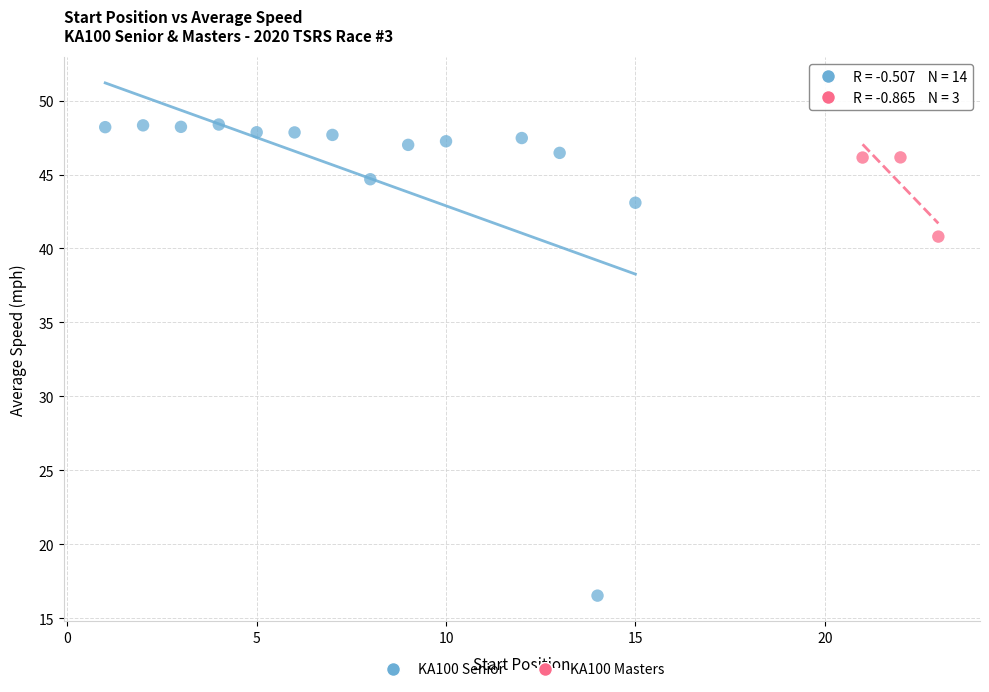

Which series has the widest spread of Y values?

KA100 Senior